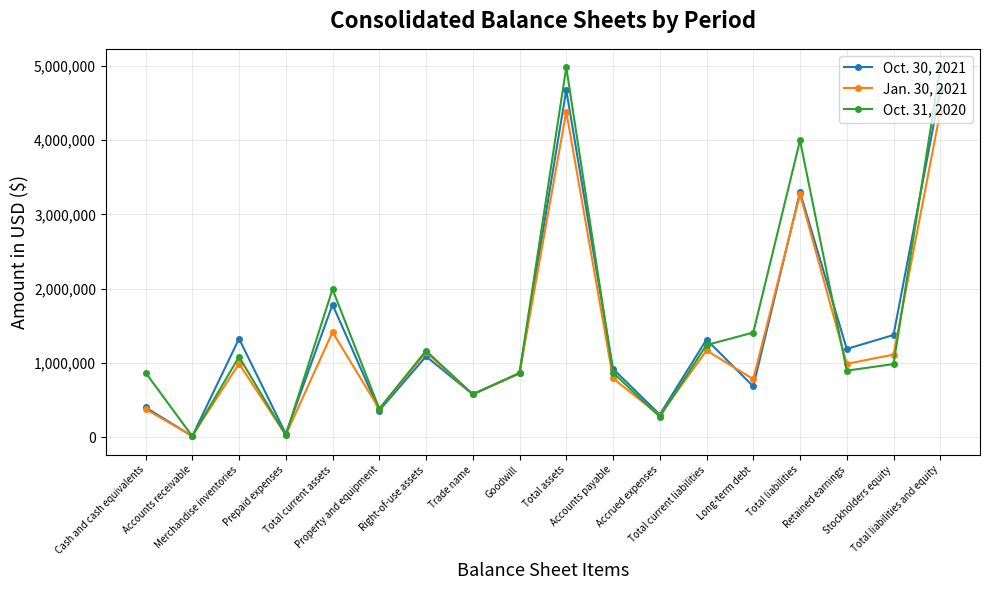

How many interior local peaks does the Oct. 30, 2021 series have?

6